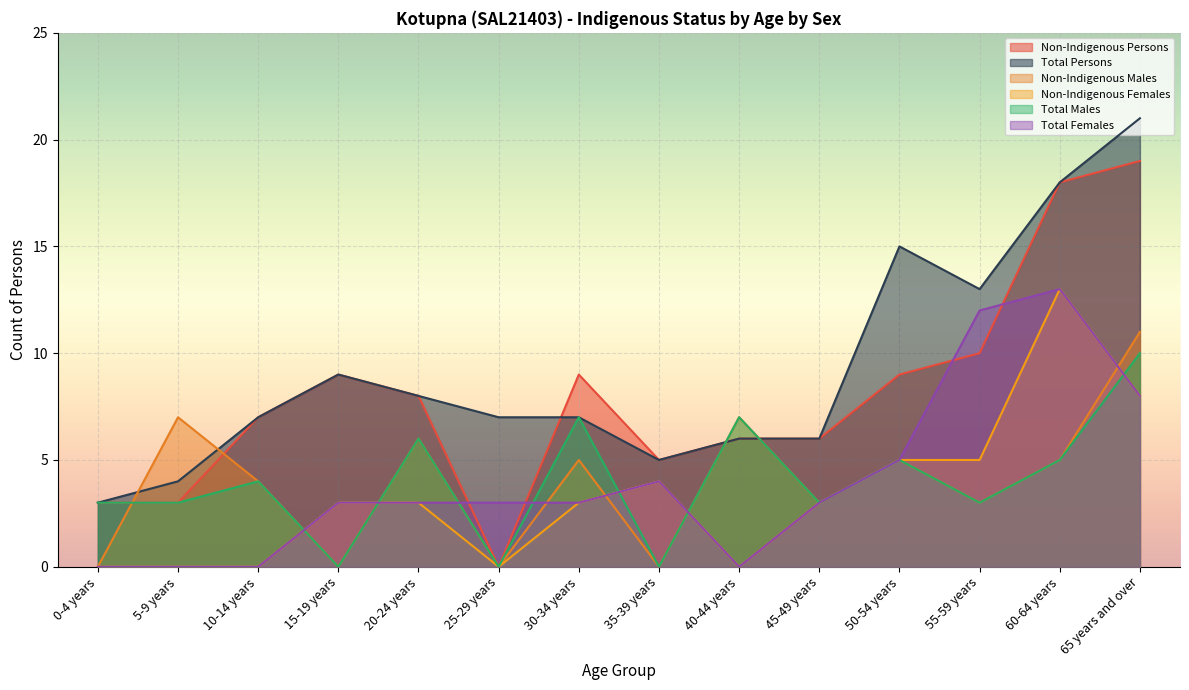

What is the spread (max minus min) of values at 10-14 years?

7